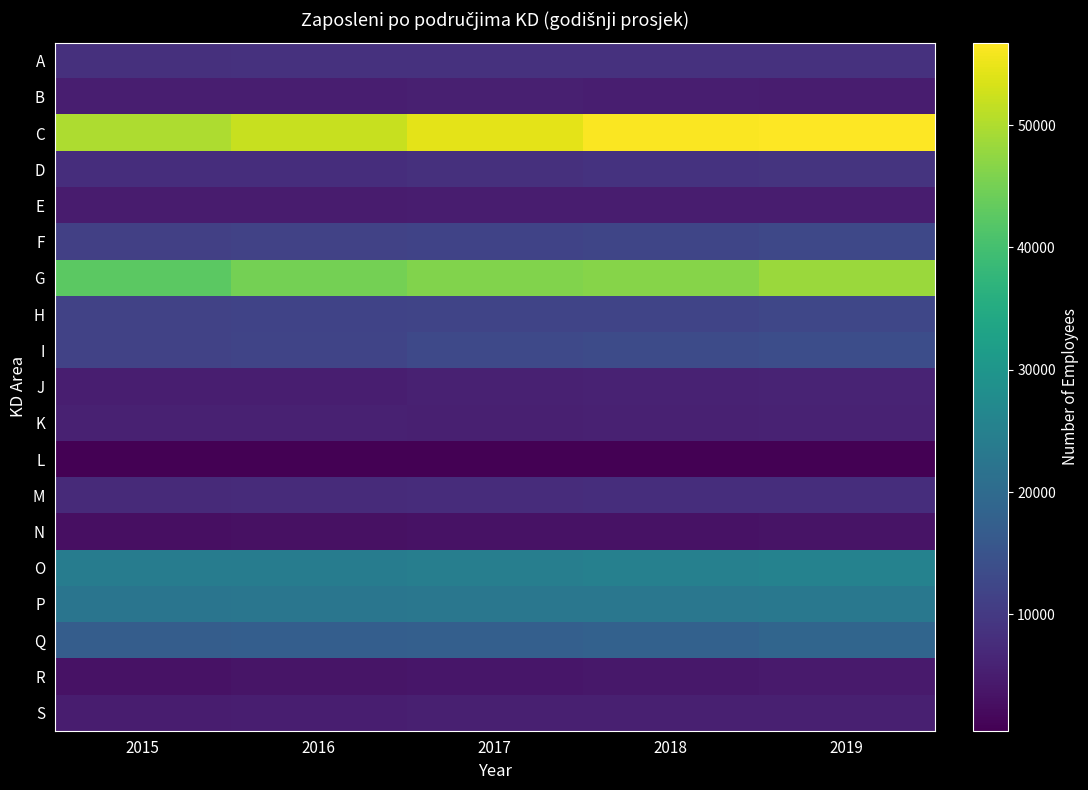

Rank the series by their maximum value, from highest to lowest.

C, G, O, P, Q, I, F, H, D, А, M, J, K, S, B, E, R, N, L